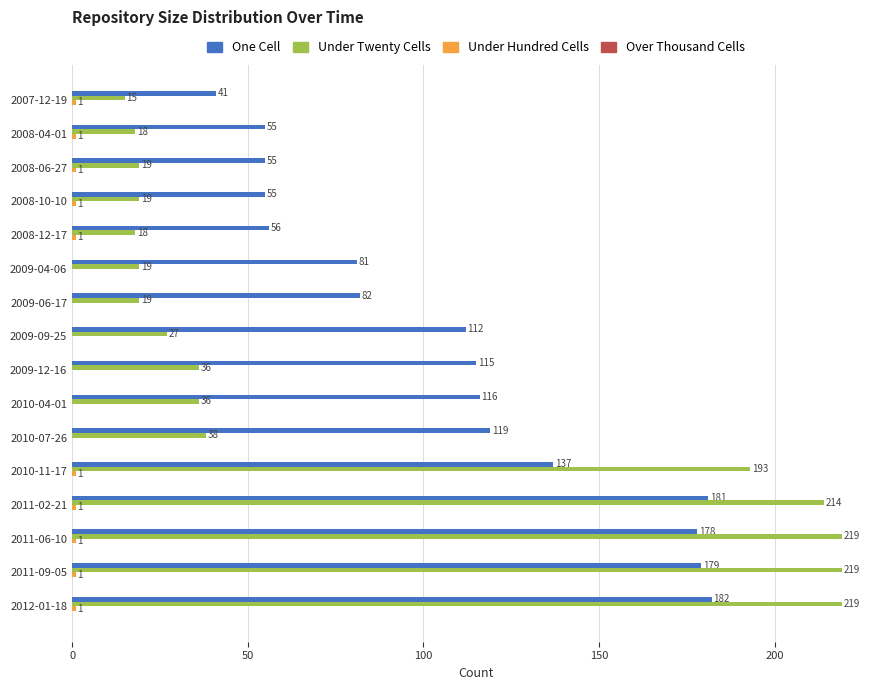

True or false: One Cell has a value of 178 at 2011-06-10.

True